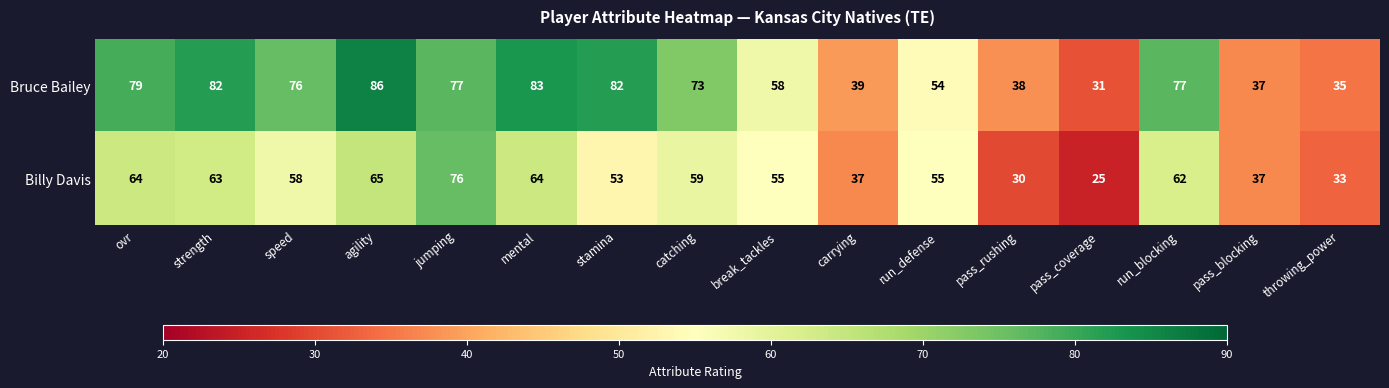

At which category is the sum across all series the highest?

jumping